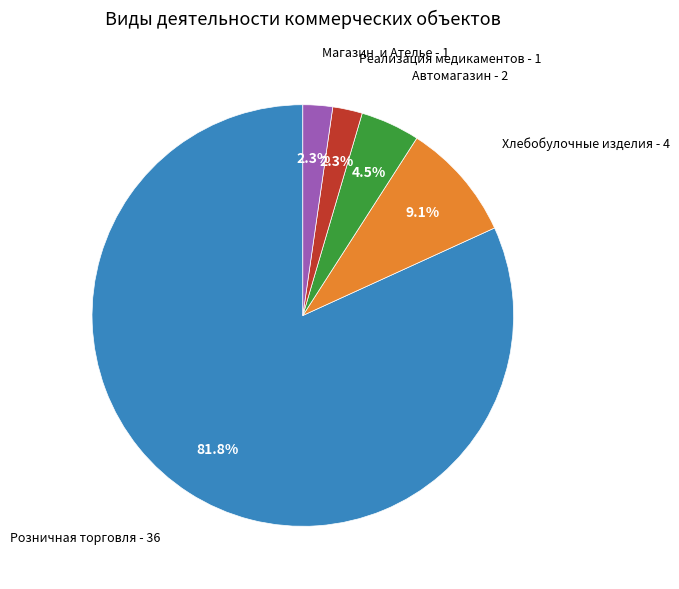

Is there any slice that represents more than half of the pie?

Yes